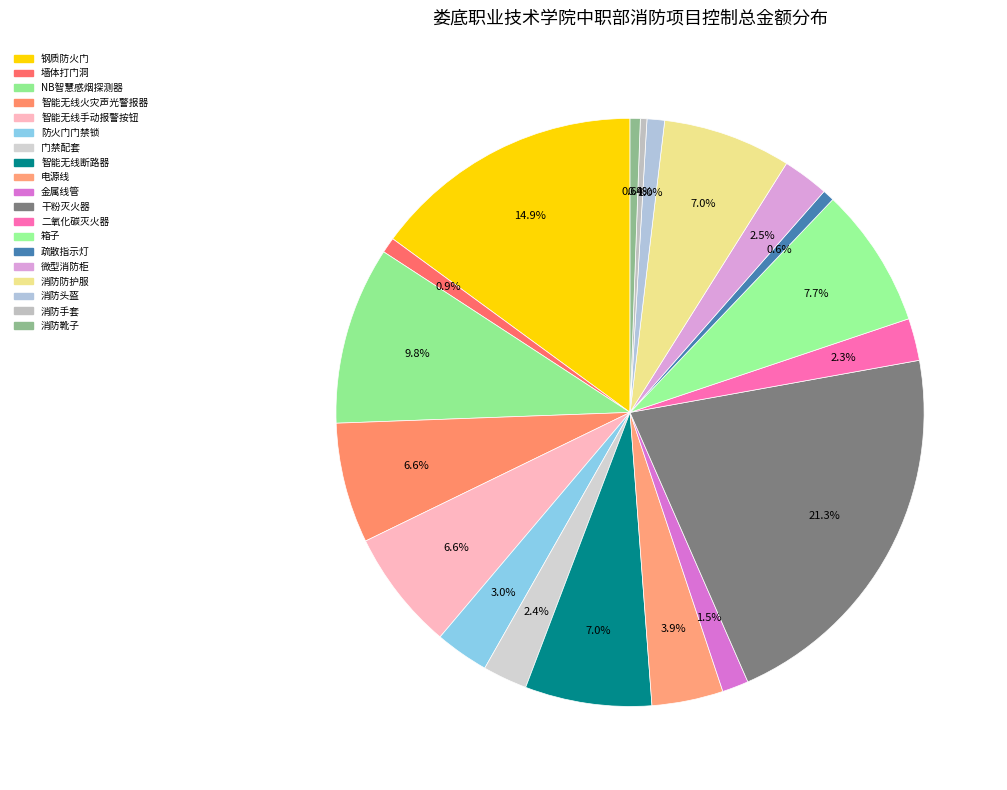

Count the number of slices in the pie.

19